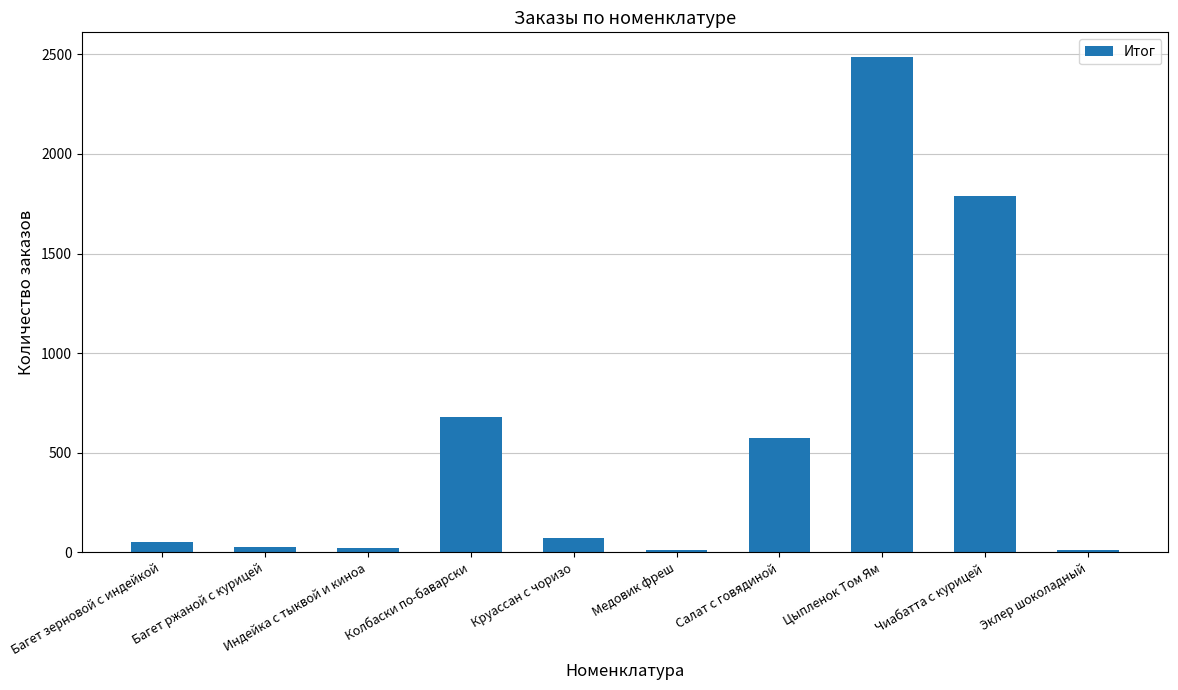

Which has a higher value, Колбаски по-баварски or Салат с говядиной?

Колбаски по-баварски